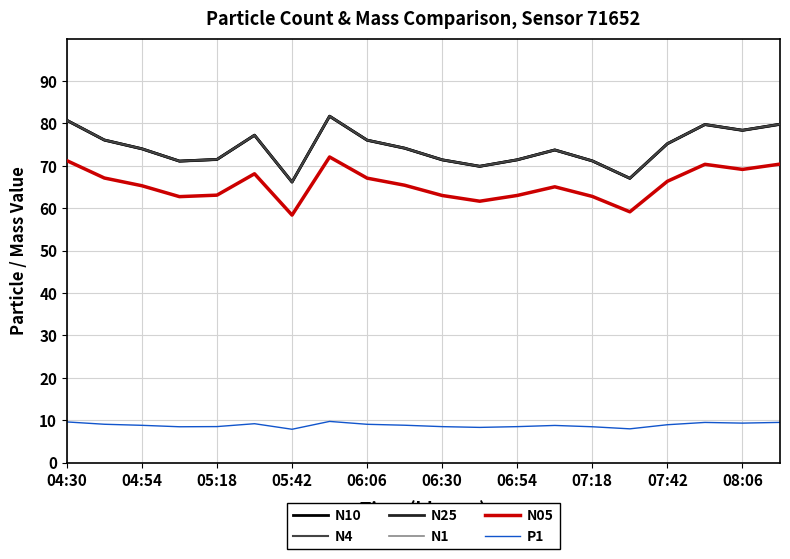

What is the minimum value shown in the chart?

7.9